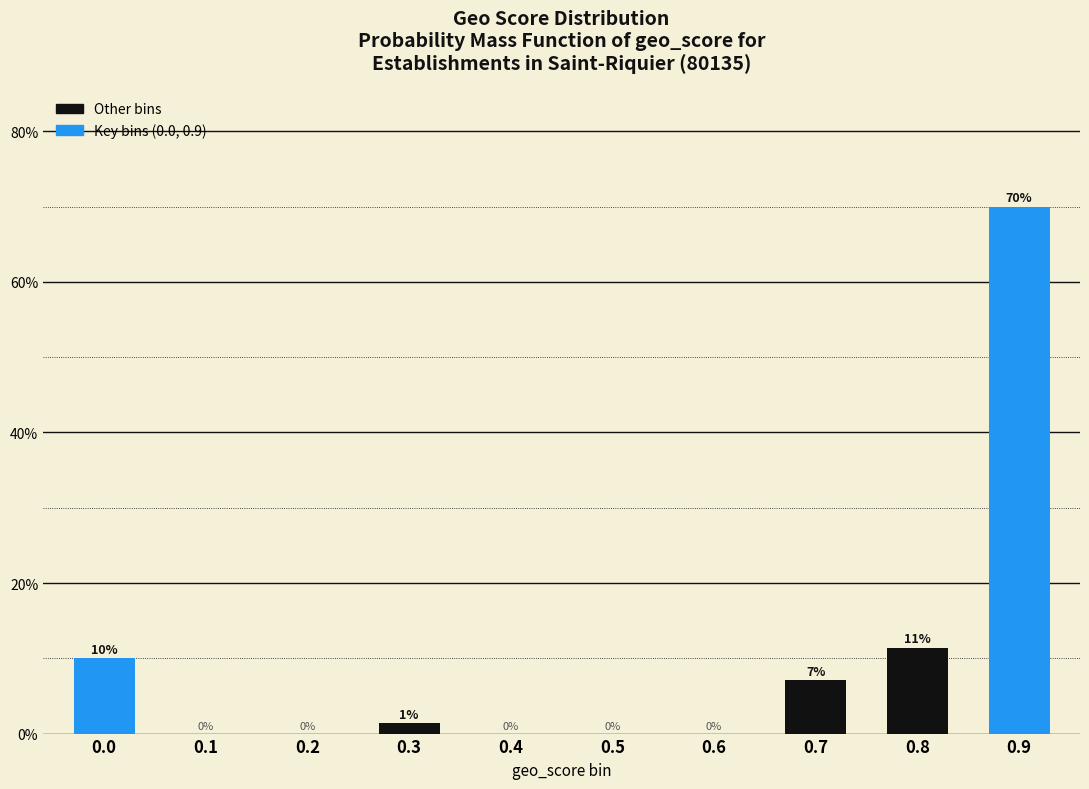

The chart shows a value of 0.0 at 0.1. True or false?

True